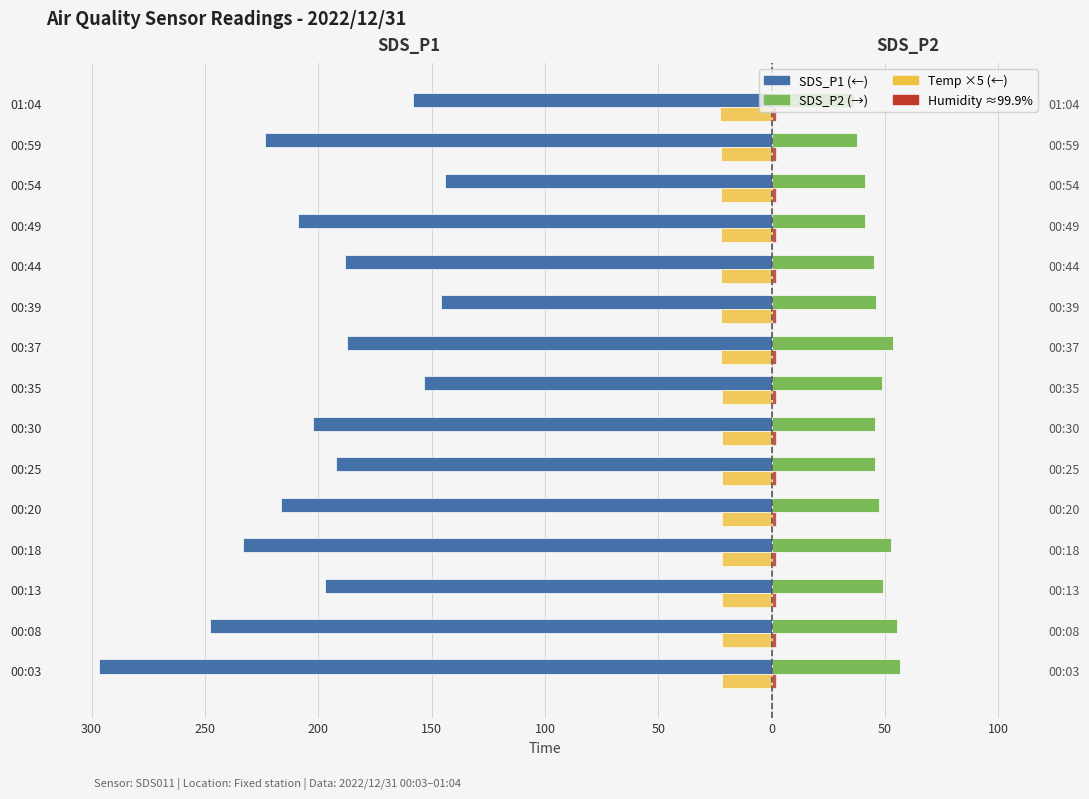

How many distinct data groups are displayed?

4